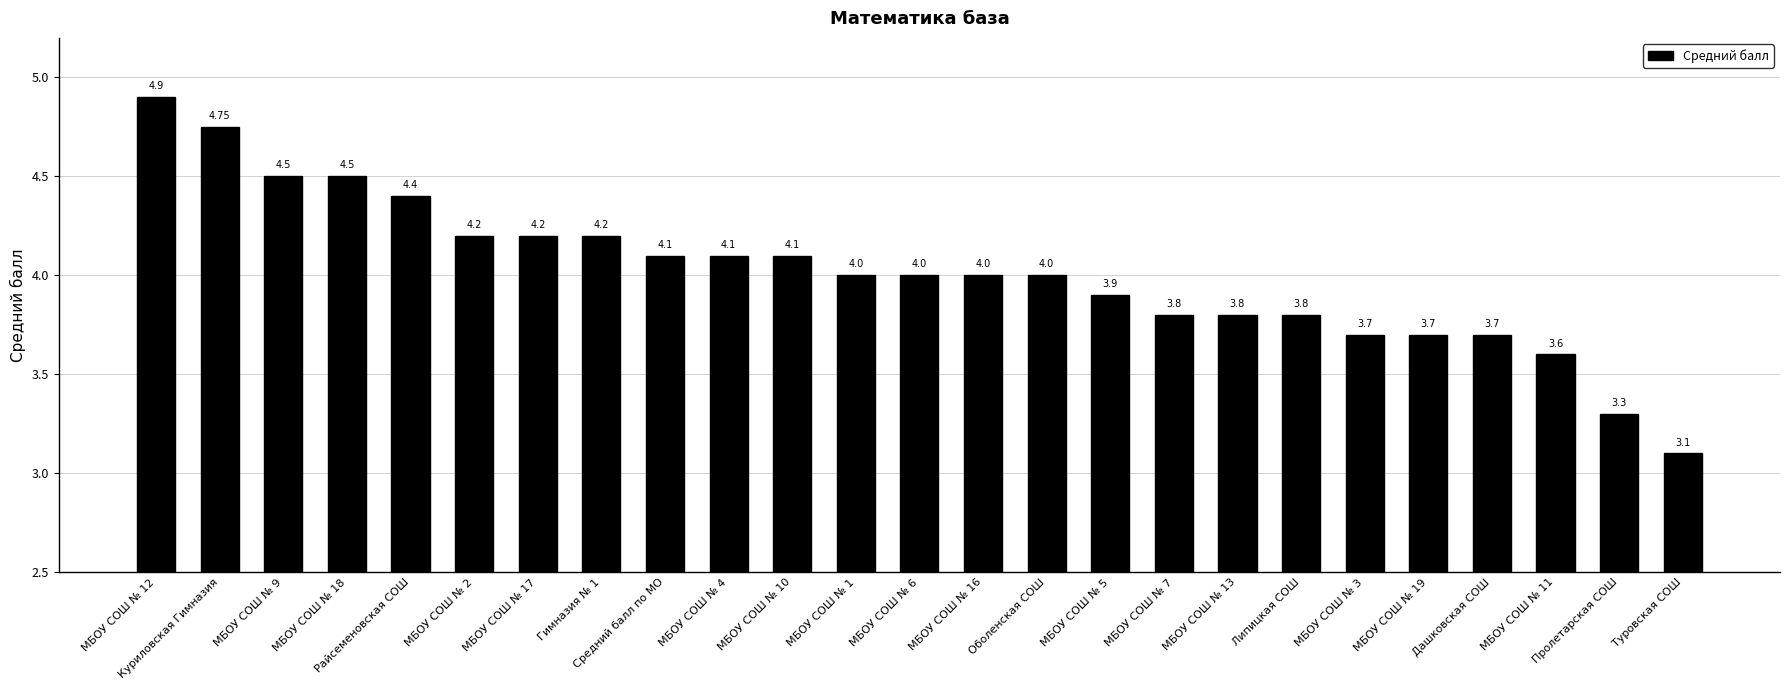

What is the value of the 25th bar from the left?

3.1